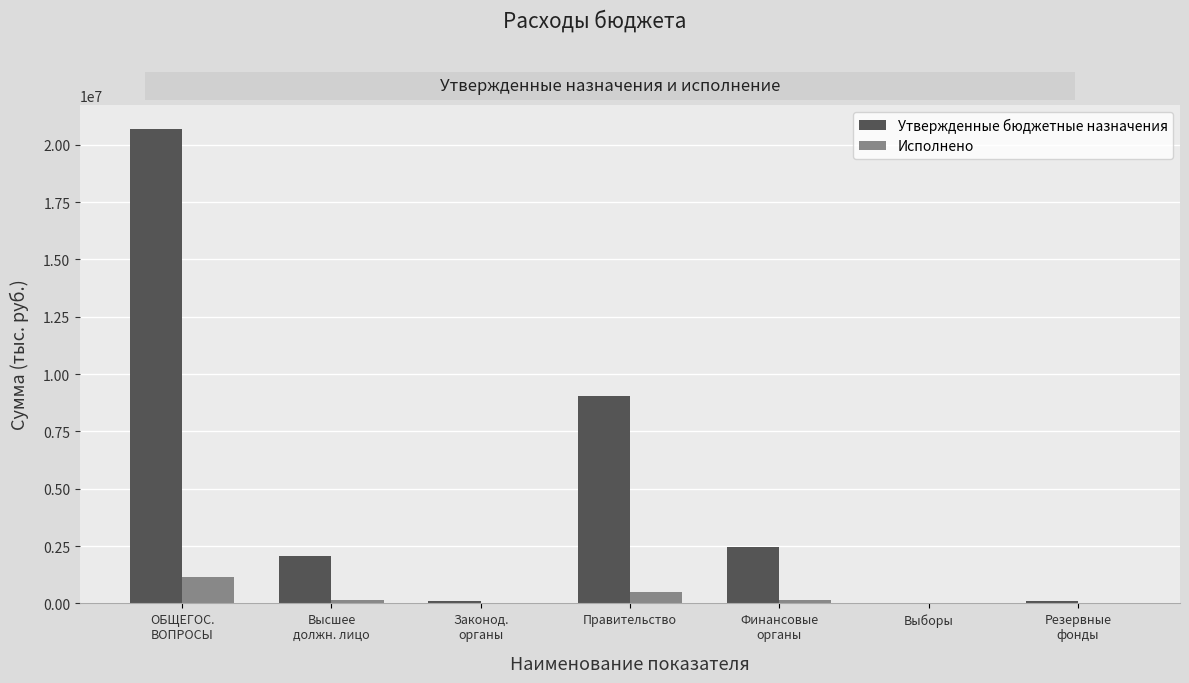

What is the maximum value for Исполнено?

1149091.9